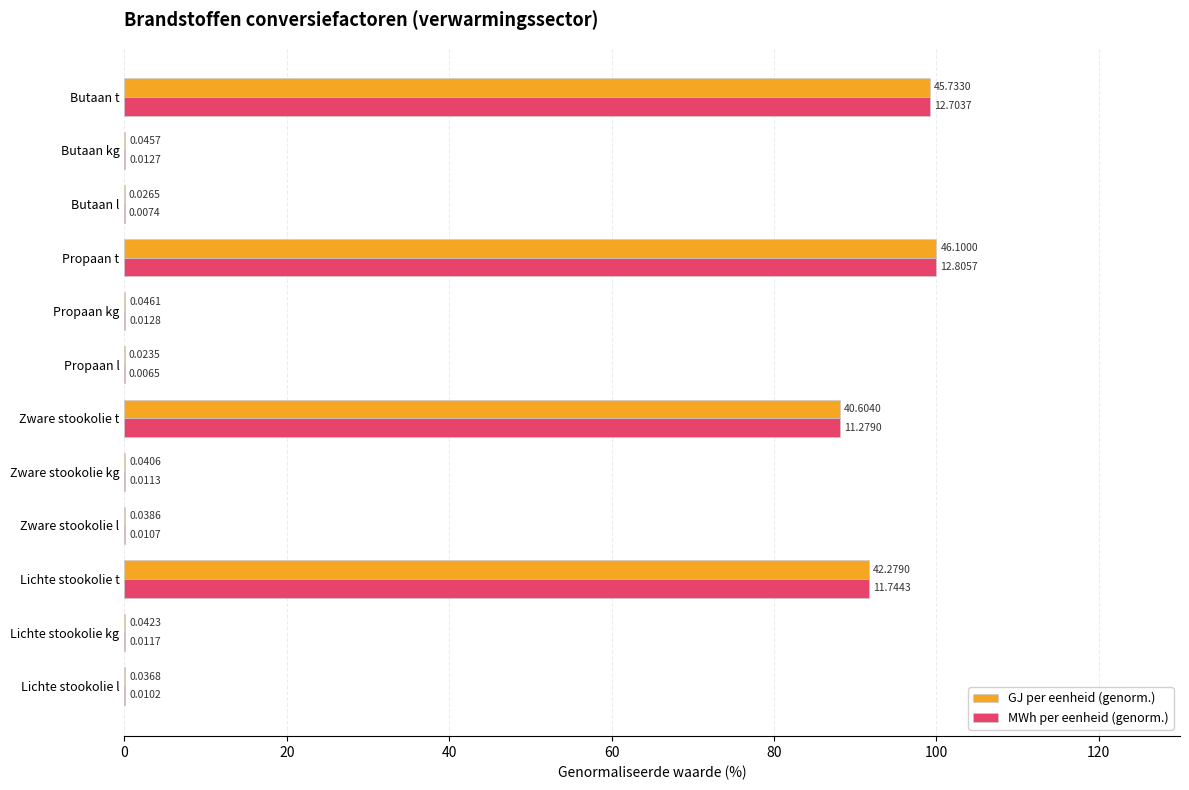

What is the sum of all GJ per eenheid (genorm.) values?

379.6